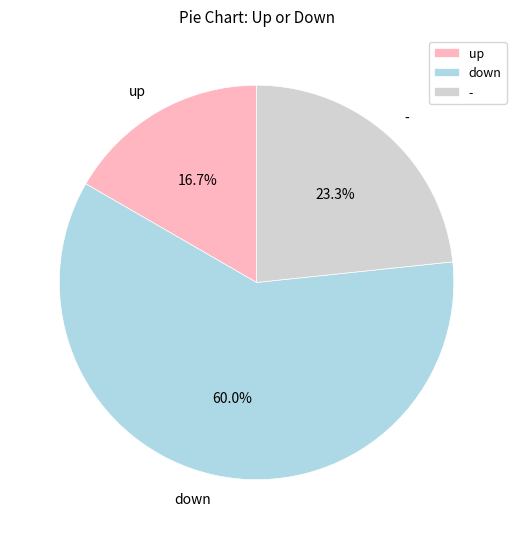

Is down the majority of the pie?

Yes